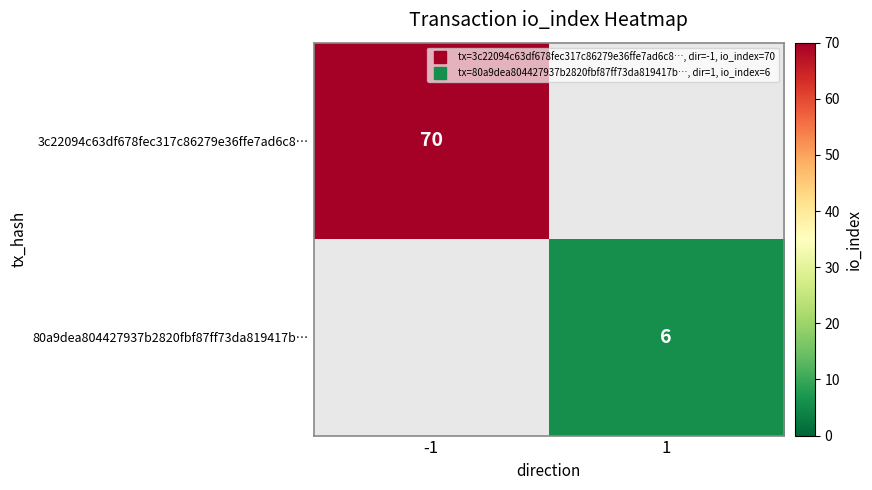

What is the minimum value shown in the chart?

6.0